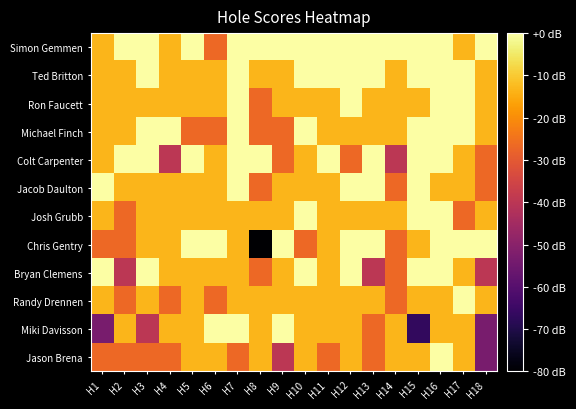

Which has a higher value, H14 or H17?

H14